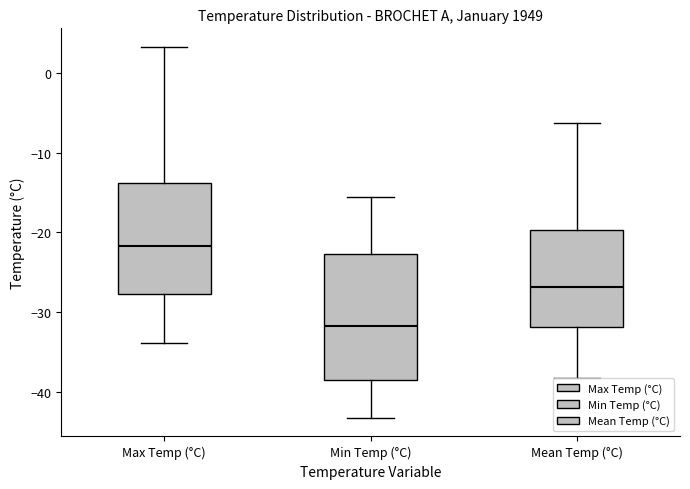

Reading left to right, read every box against the y-axis: the position of its median line, the range the box covers, and the ends of its whiskers. The values are not printed on the chart, so give them approximately, as read against the axis.

Max Temp (°C): median -22, box -28 to -14, whiskers -34 to 3
Min Temp (°C): median -32, box -39 to -23, whiskers -43 to -16
Mean Temp (°C): median -27, box -32 to -20, whiskers -38 to -6